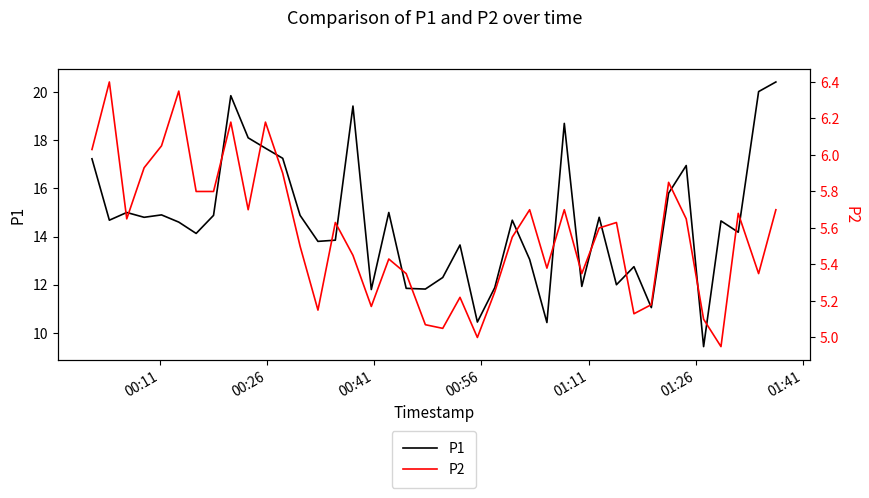

Which series has the largest total across all categories?

P1